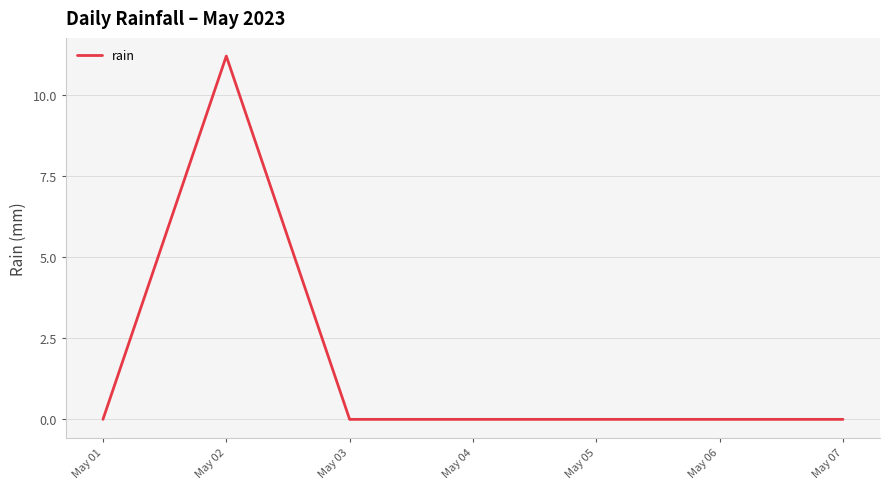

What is the greatest value displayed?

11.2